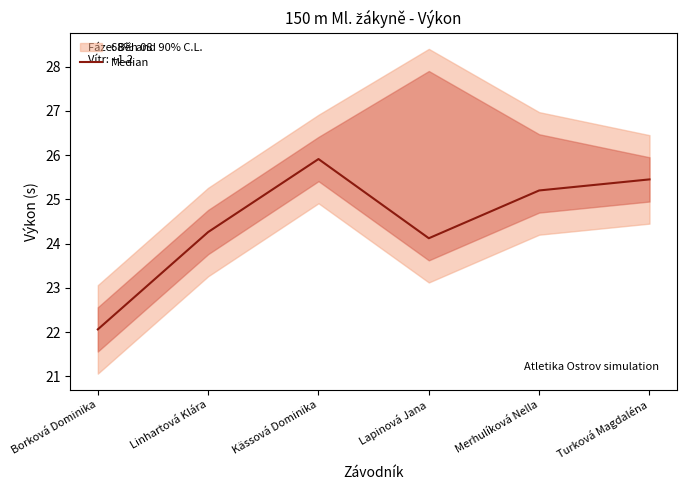

Reading left to right, what are all the values shown in this chart?

Borková Dominika=22.1	Linhartová Klára=24.3	Kässová Dominika=25.9	Lapinová Jana=24.1	Merhulíková Nella=25.2	Turková Magdaléna=25.4